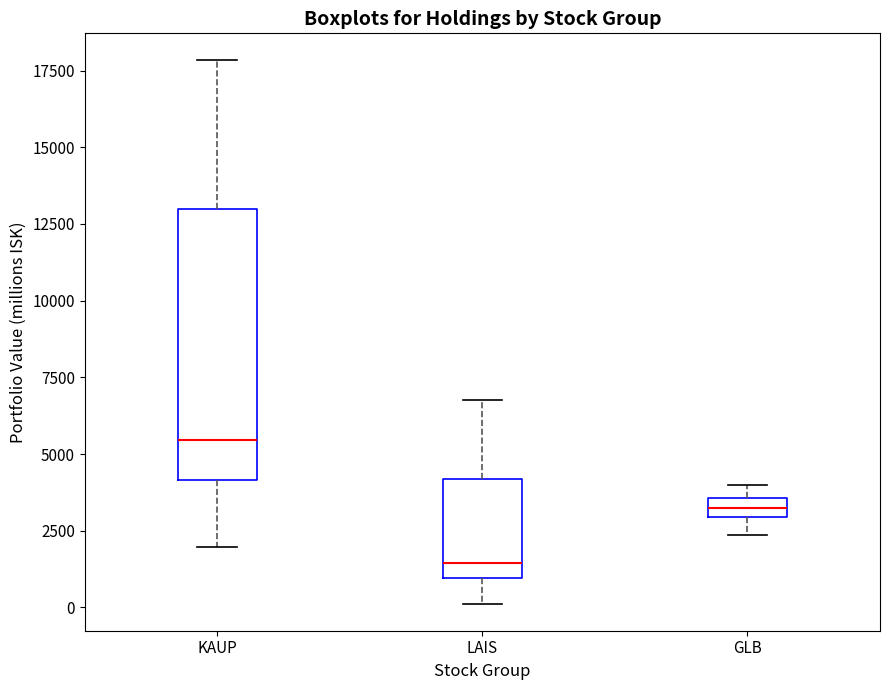

Where does the lower whisker of the box for GLB end on the y-axis? The values are not printed on the chart, so give them approximately, as read against the axis.

2500